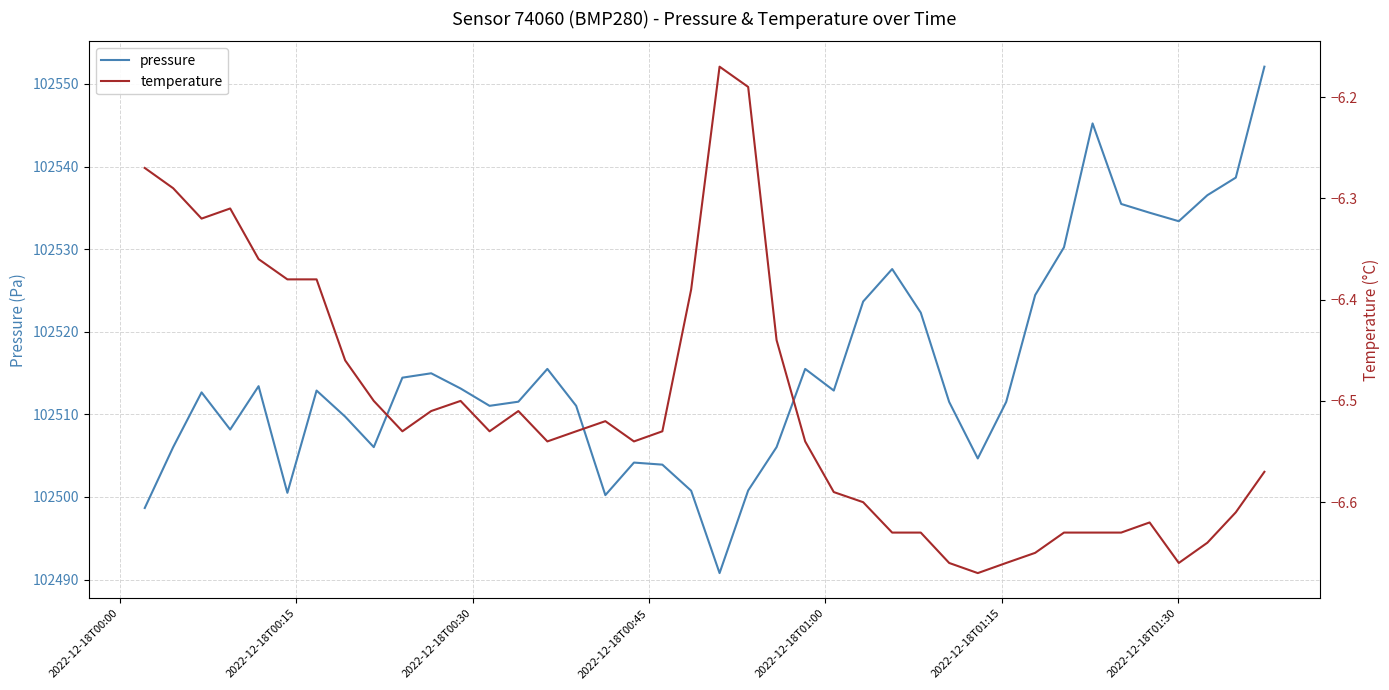

True or false: pressure and temperature intersect in this chart.

False